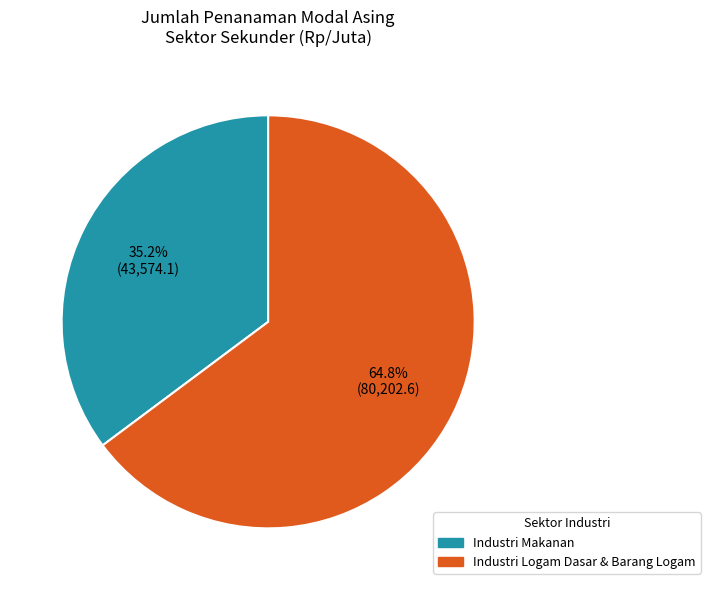

Is there a majority slice in this chart?

Yes